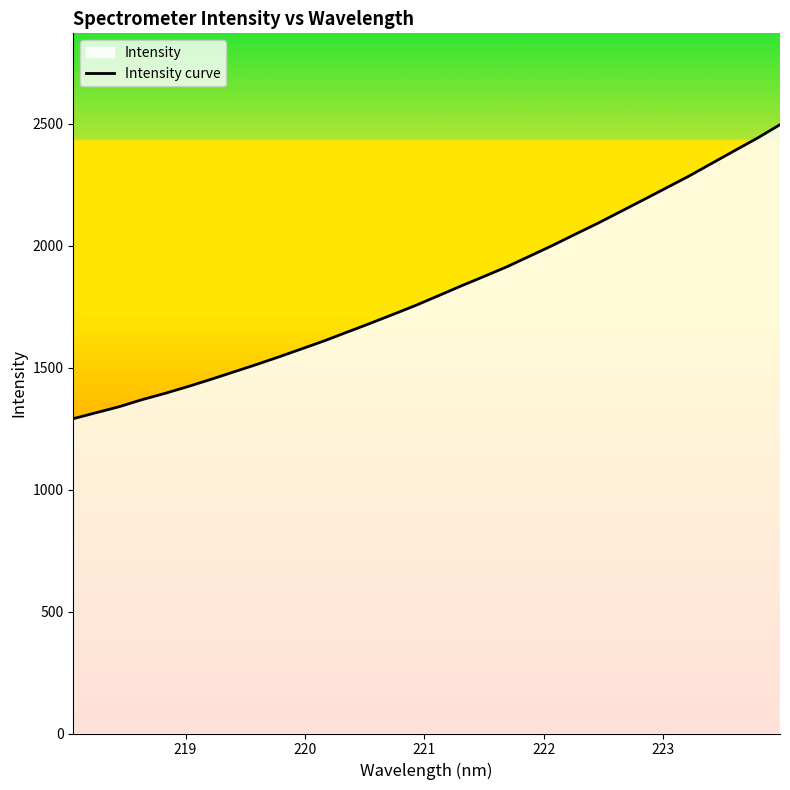

What is the difference between the maximum and minimum values?

1205.2